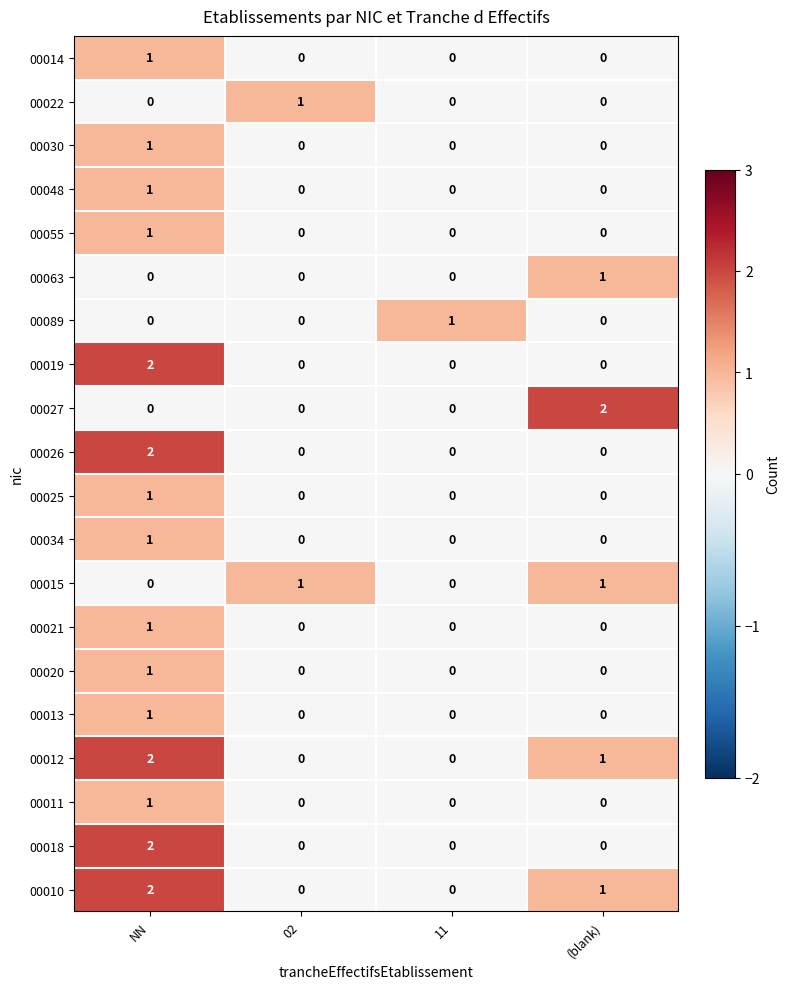

How many 00013 values are between 0 and 1?

4